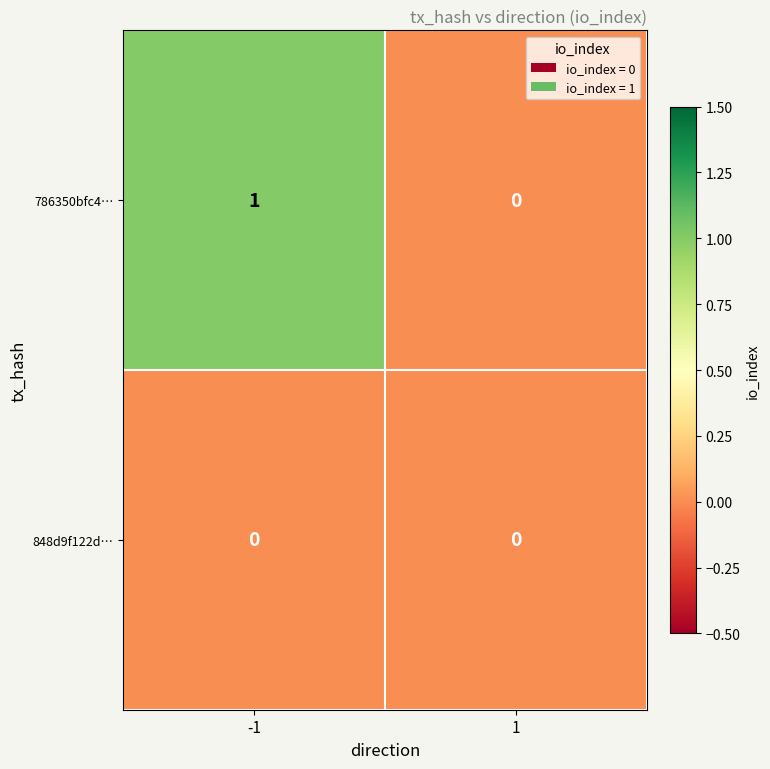

Which label corresponds to the largest value in the chart?

-1